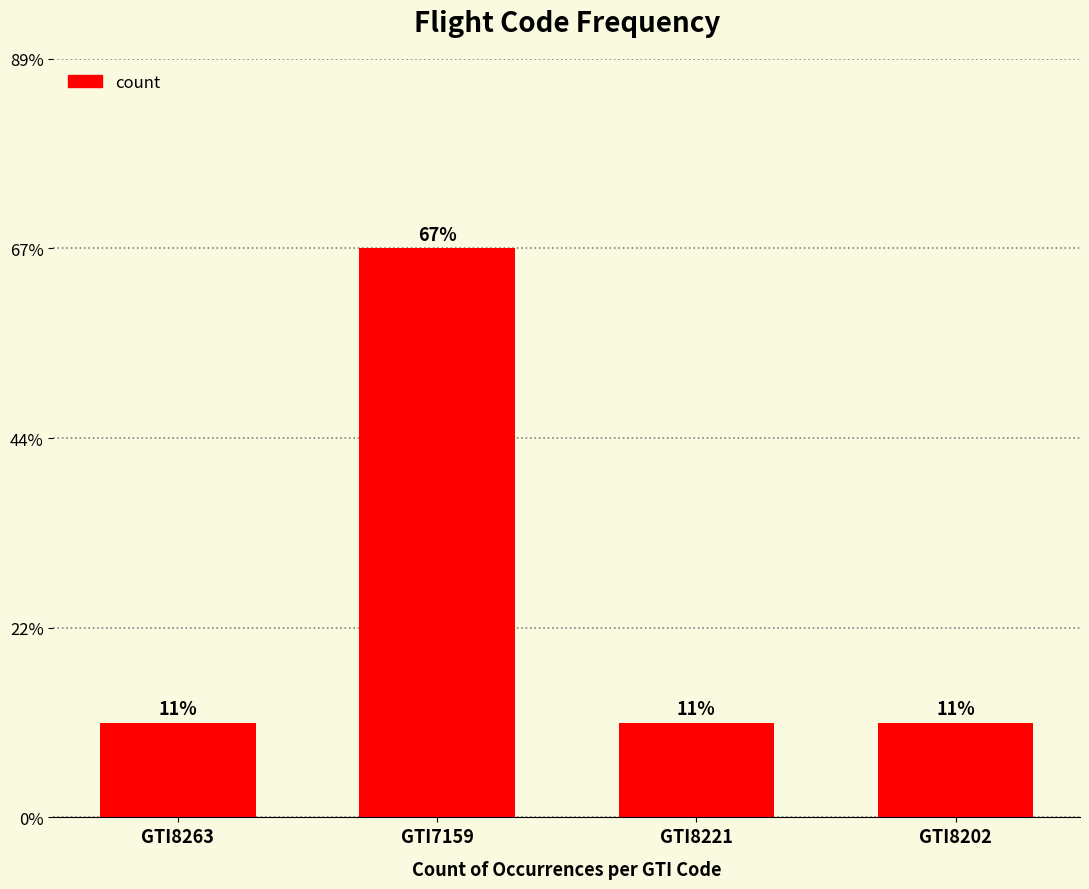

Rank the categories by value from lowest to highest.

GTI8263, GTI8221, GTI8202, GTI7159